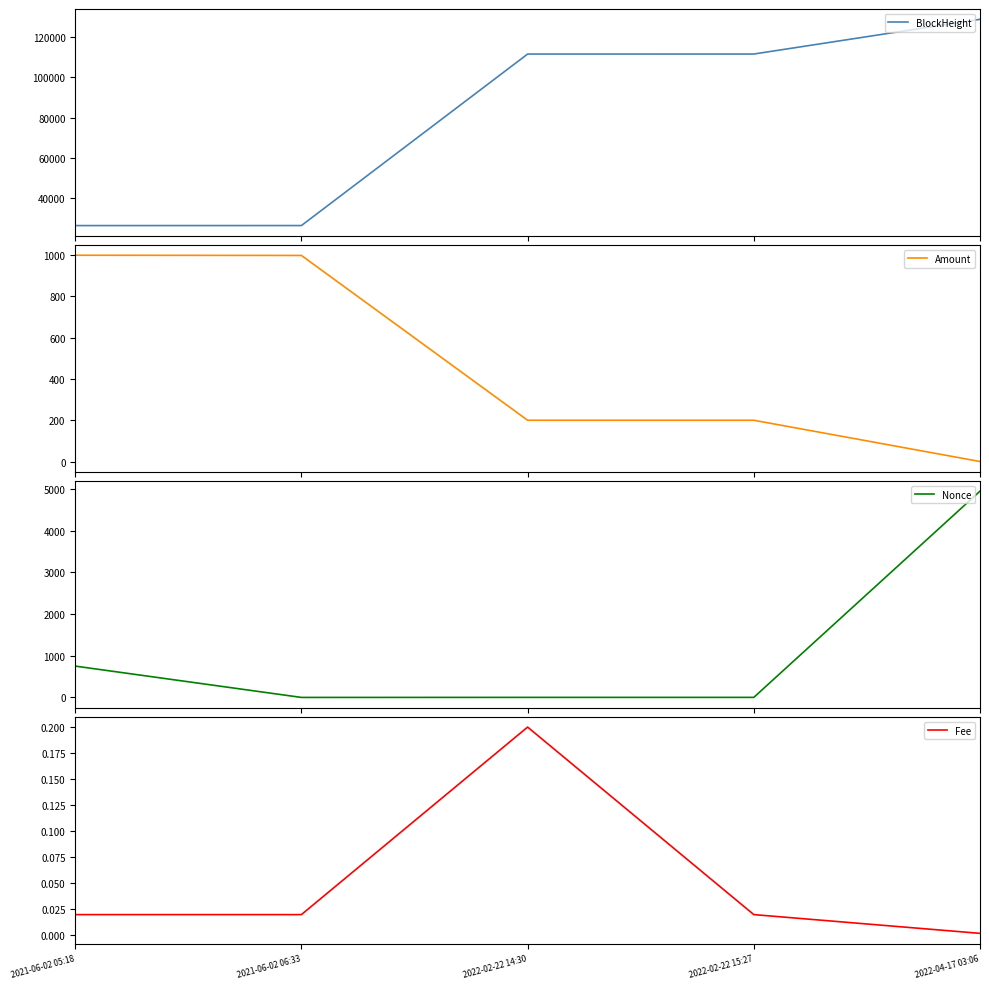

Which series has the largest total across all categories?

BlockHeight